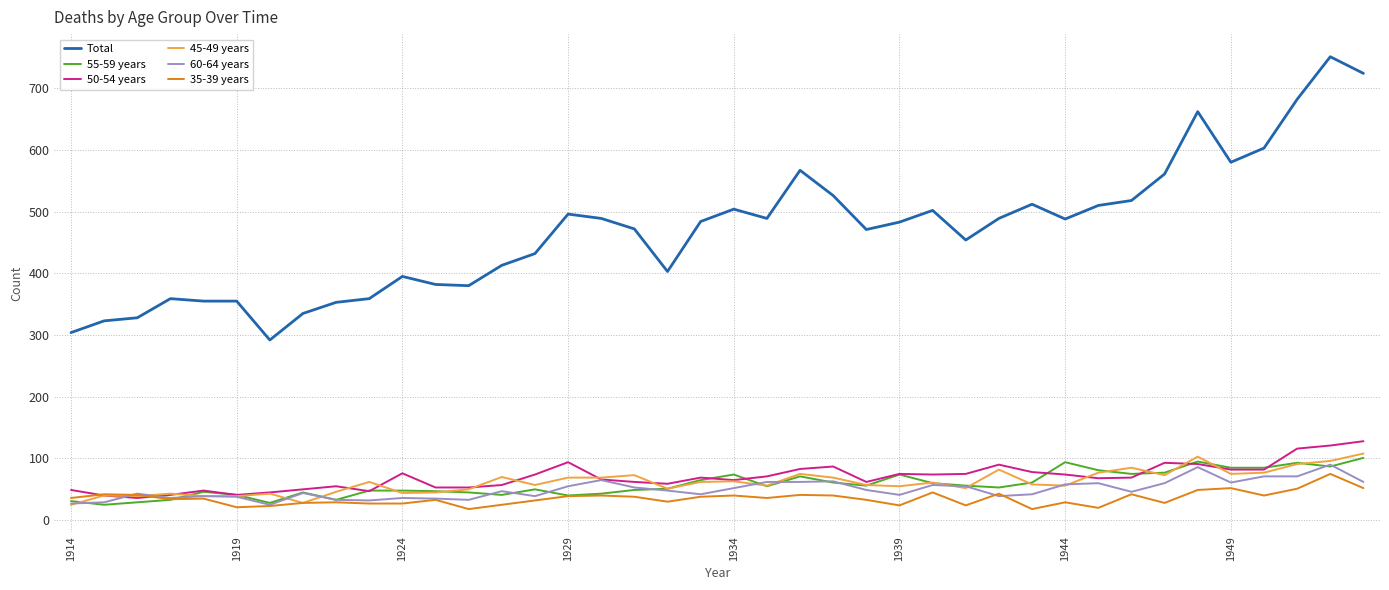

List the series in order of their peak value, highest first.

Total, 50-54 years, 45-49 years, 55-59 years, 60-64 years, 35-39 years